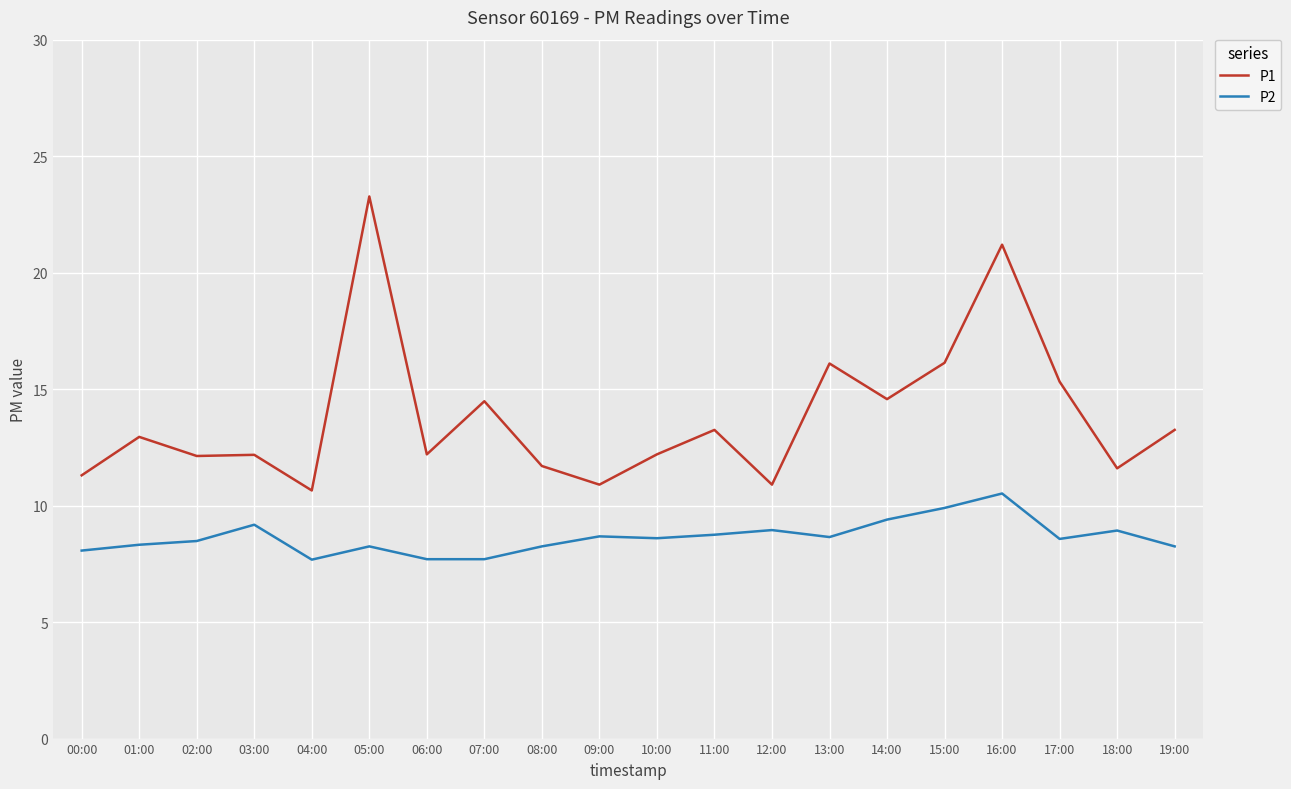

What is the difference between the second highest and second lowest values in the P2 series?

2.2